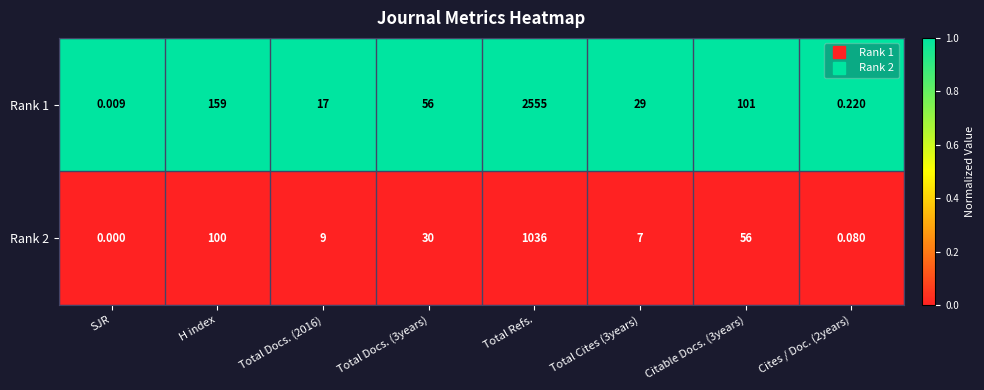

At how many categories does at least one series exceed 0?

8